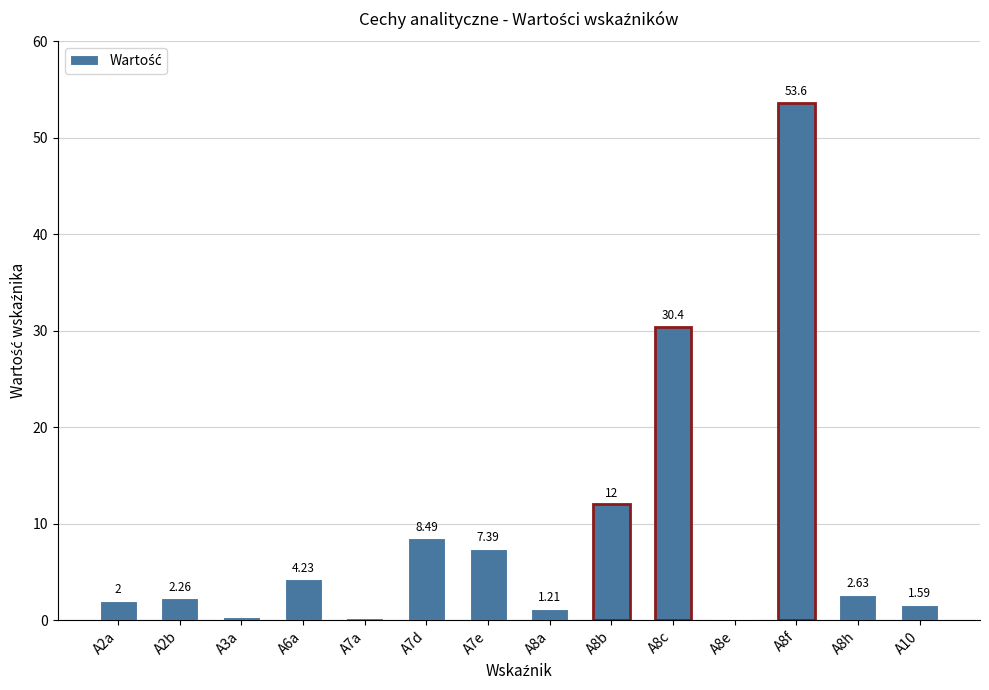

What is the greatest value displayed?

53.6